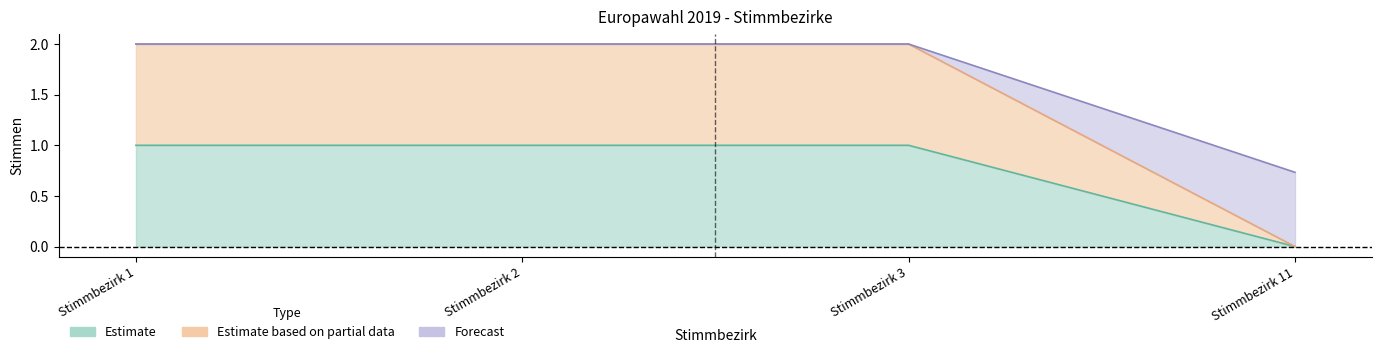

What is the difference between the highest and lowest values at Stimmbezirk 1?

1.0